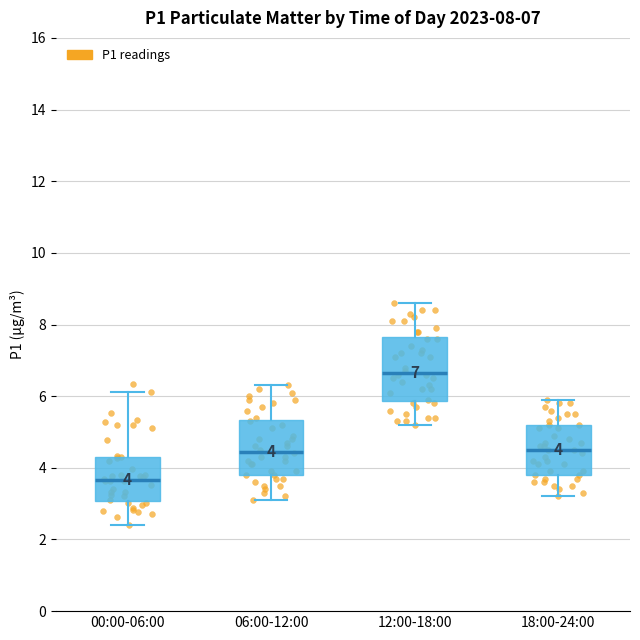

Which box has the lowest median line?

00:00-06:00